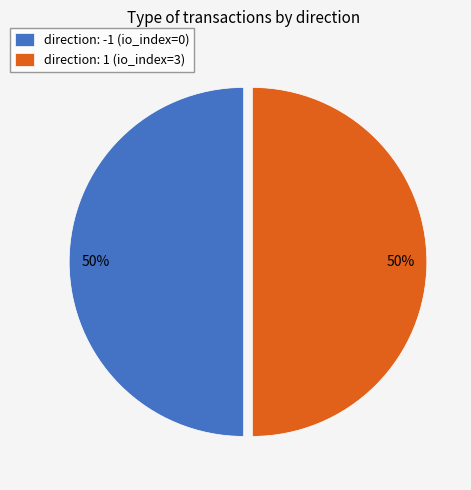

Is the sum of direction: -1 (io_index=0) and direction: 1 (io_index=3) greater than half?

Yes